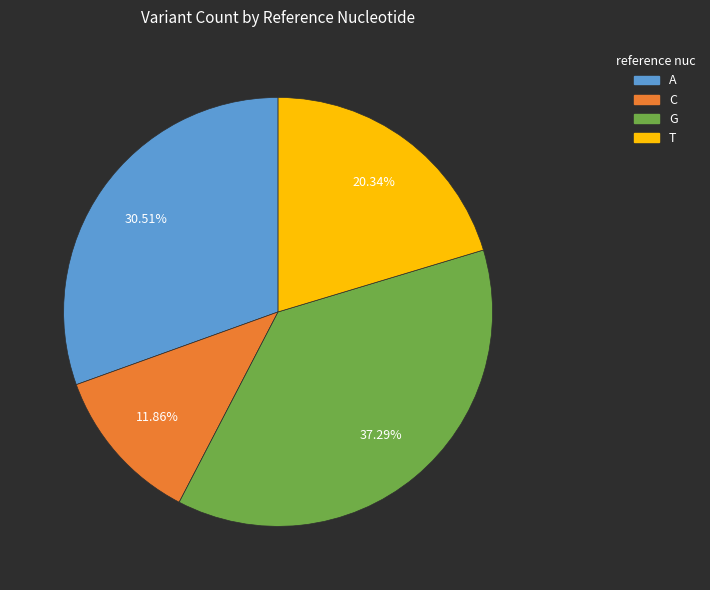

To the nearest percent, what is the average slice percentage?

25%